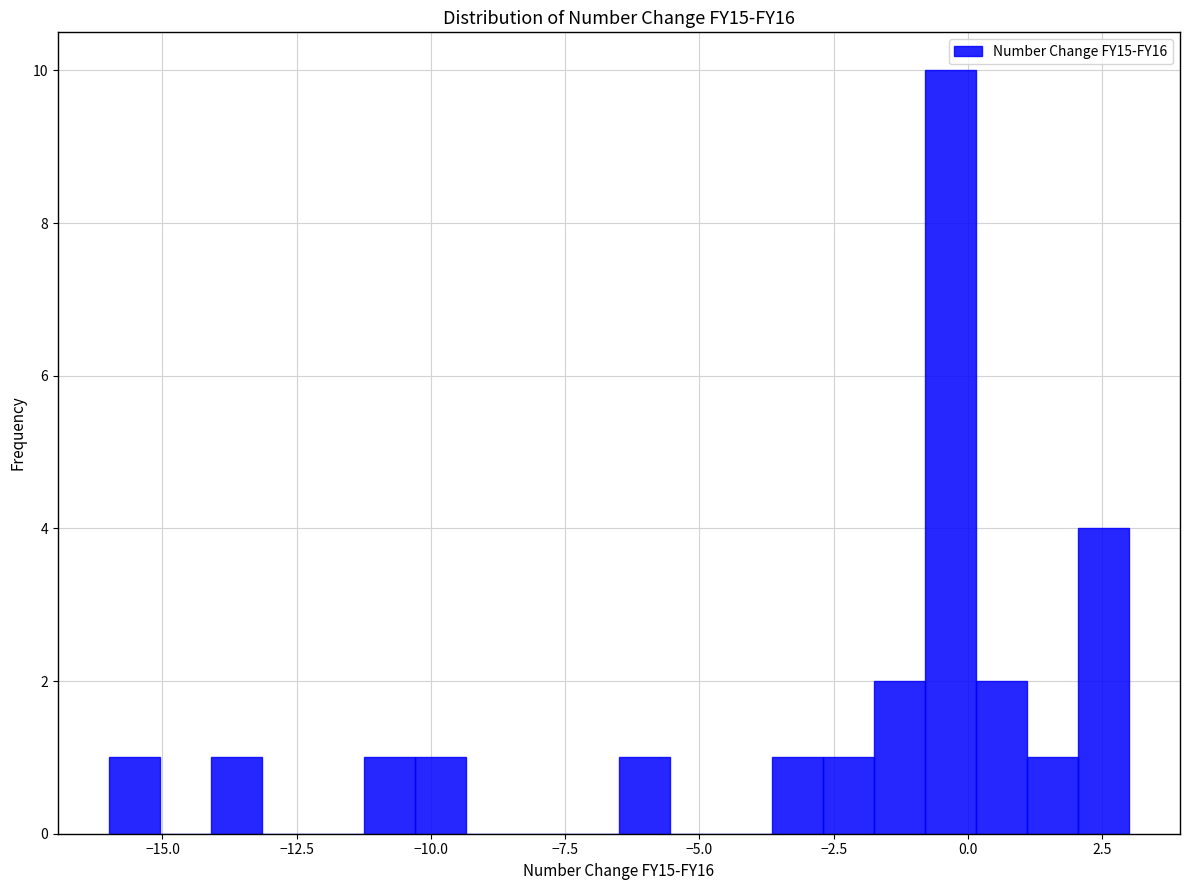

Around what value on the x-axis is the tallest bar? Give the approximate position of its centre, as read against the axis.

-0.5